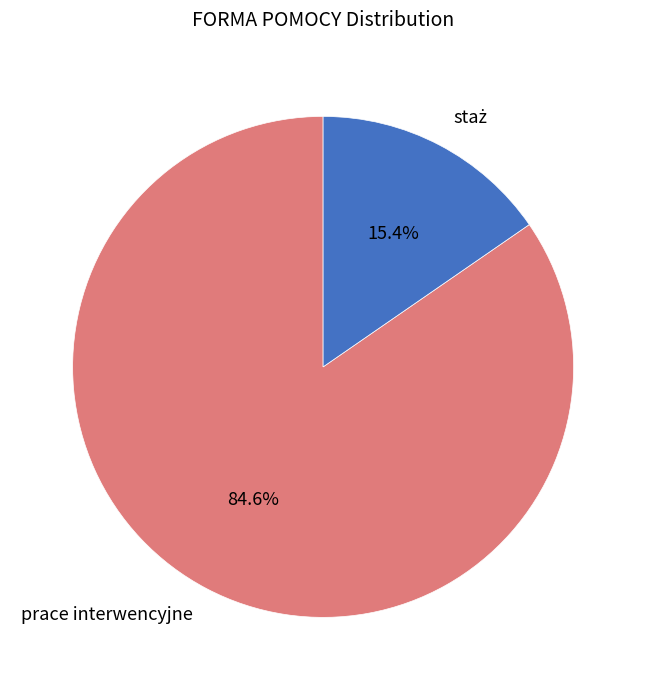

How many slices are in this pie chart?

2